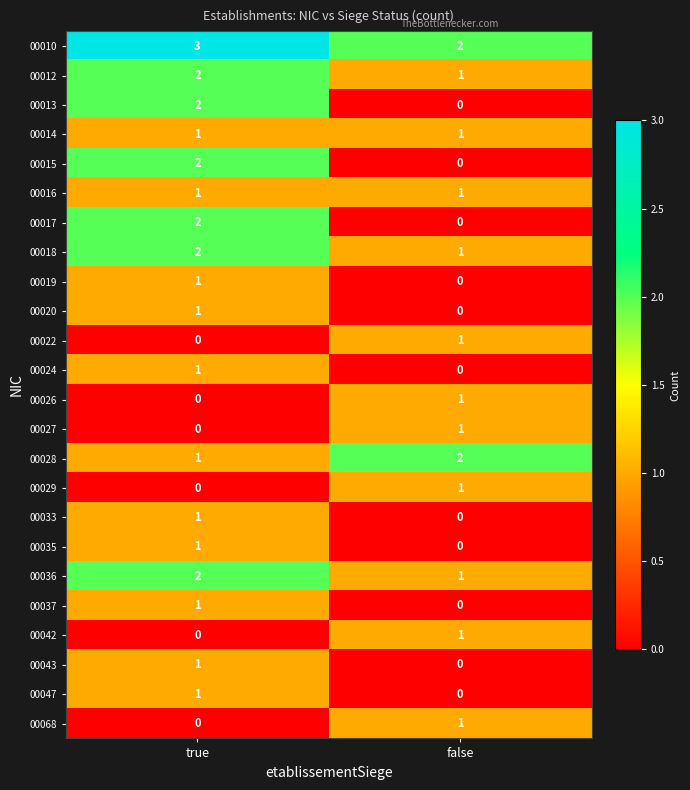

The 00036 series shows 1 at false. True or false?

True